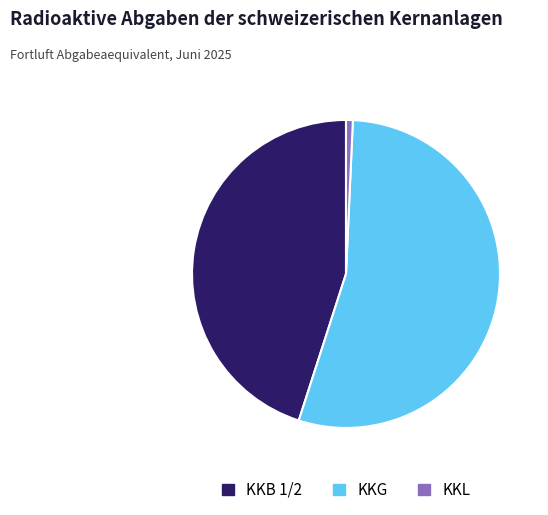

Approximately how many times larger is the value at KKG compared to KKL?

76.1